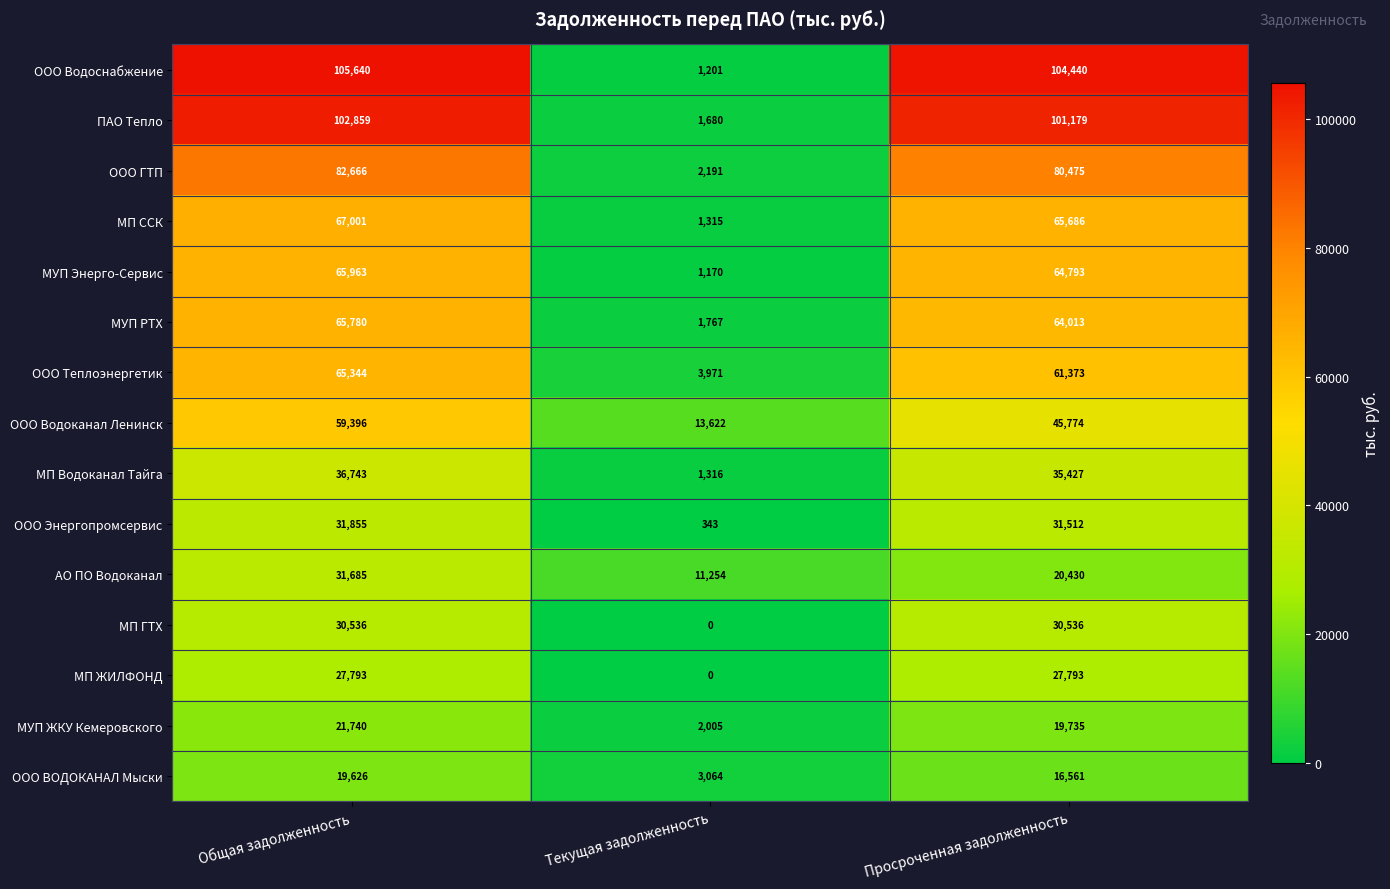

At which label does МП Водоканал Тайга first exceed 35427?

Общая задолженность